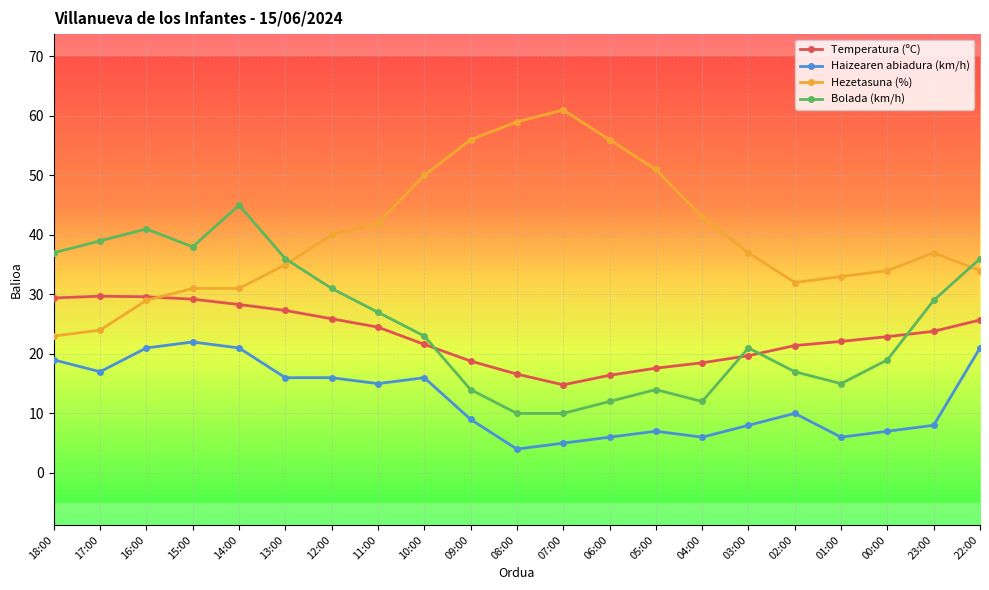

What is the label of the 1st point from the left?

18:00